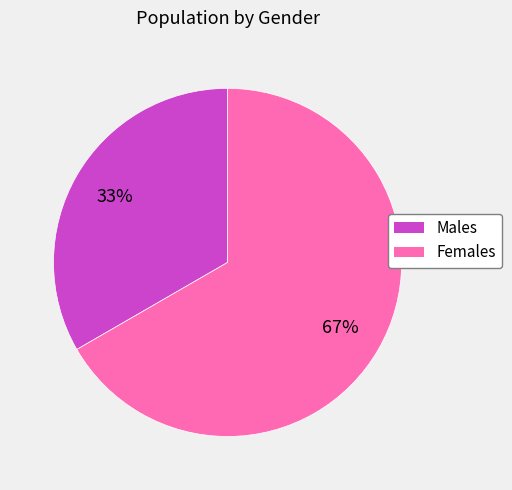

Which category has the biggest portion of the pie?

Females